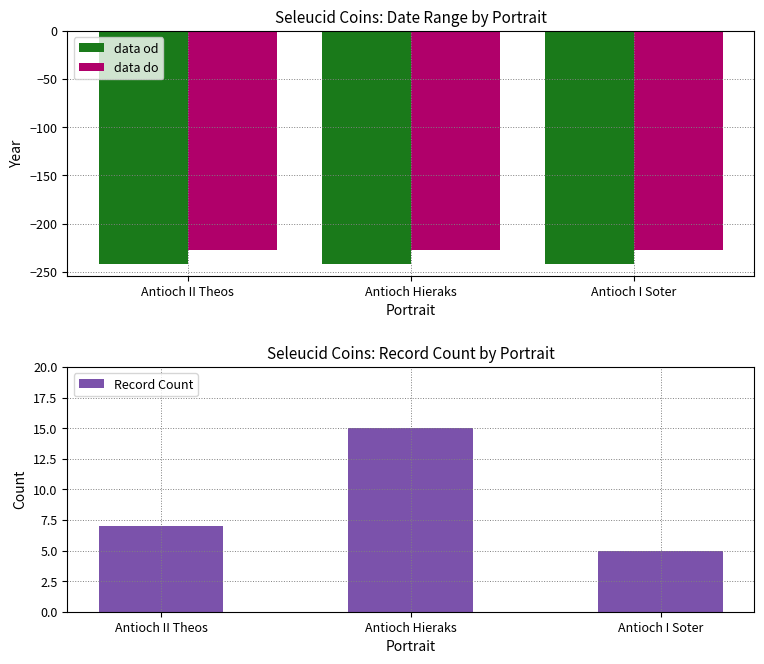

Rank the series at Antioch Hieraks from highest to lowest value.

Record Count, data do, data od